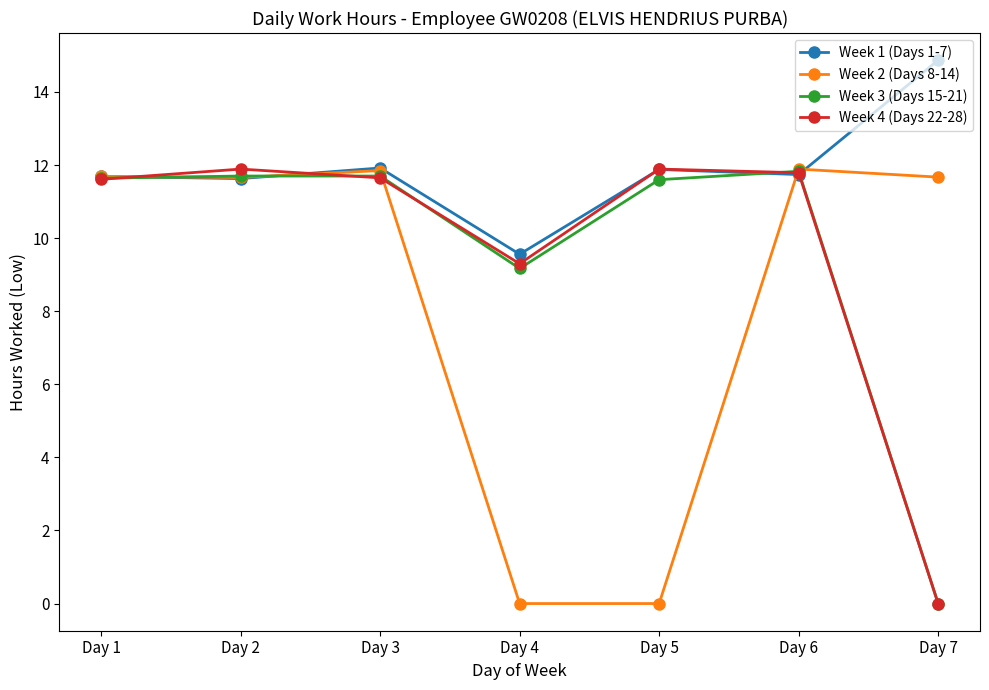

Which series changed the most between Day 4 and Day 5?

Week 4 (Days 22-28)